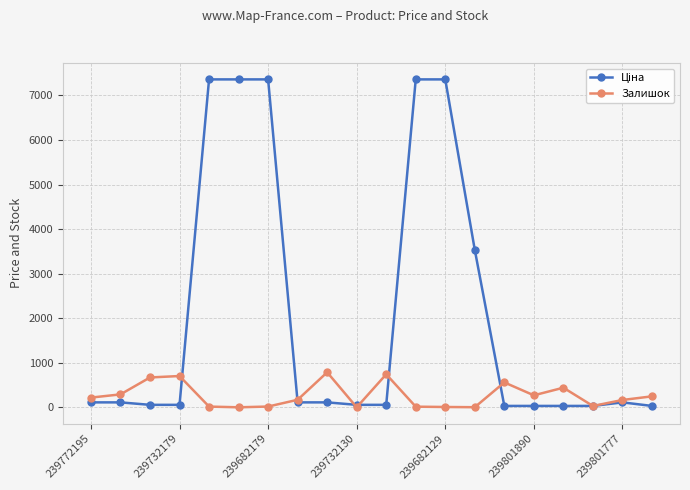

Count the number of data series in this chart.

2